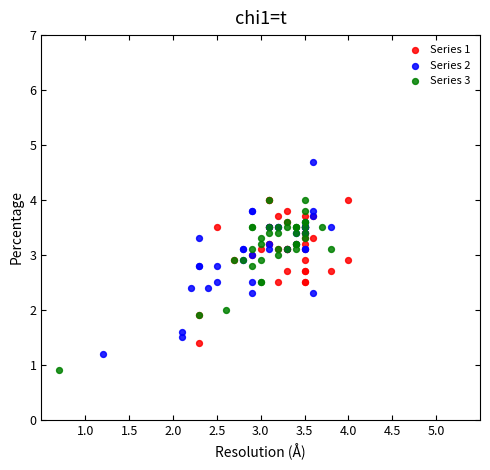

Which series contains the lowest Y value?

Series 3